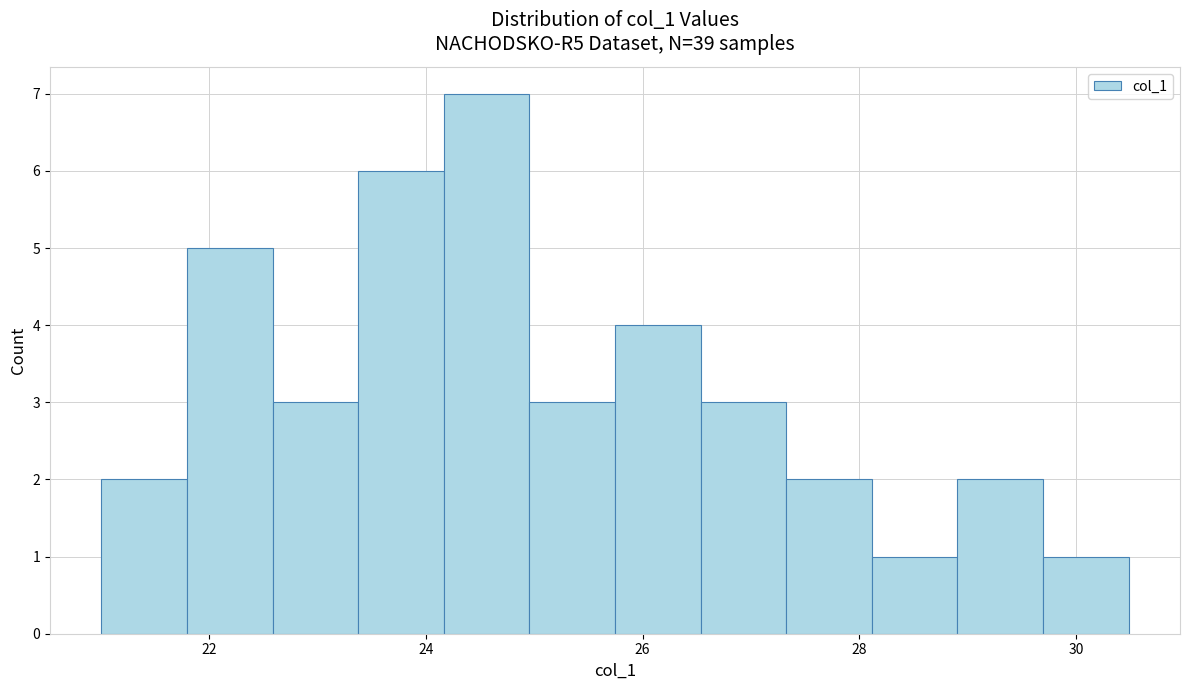

Read against the x-axis, roughly where is the centre of the tallest bar?

24.6